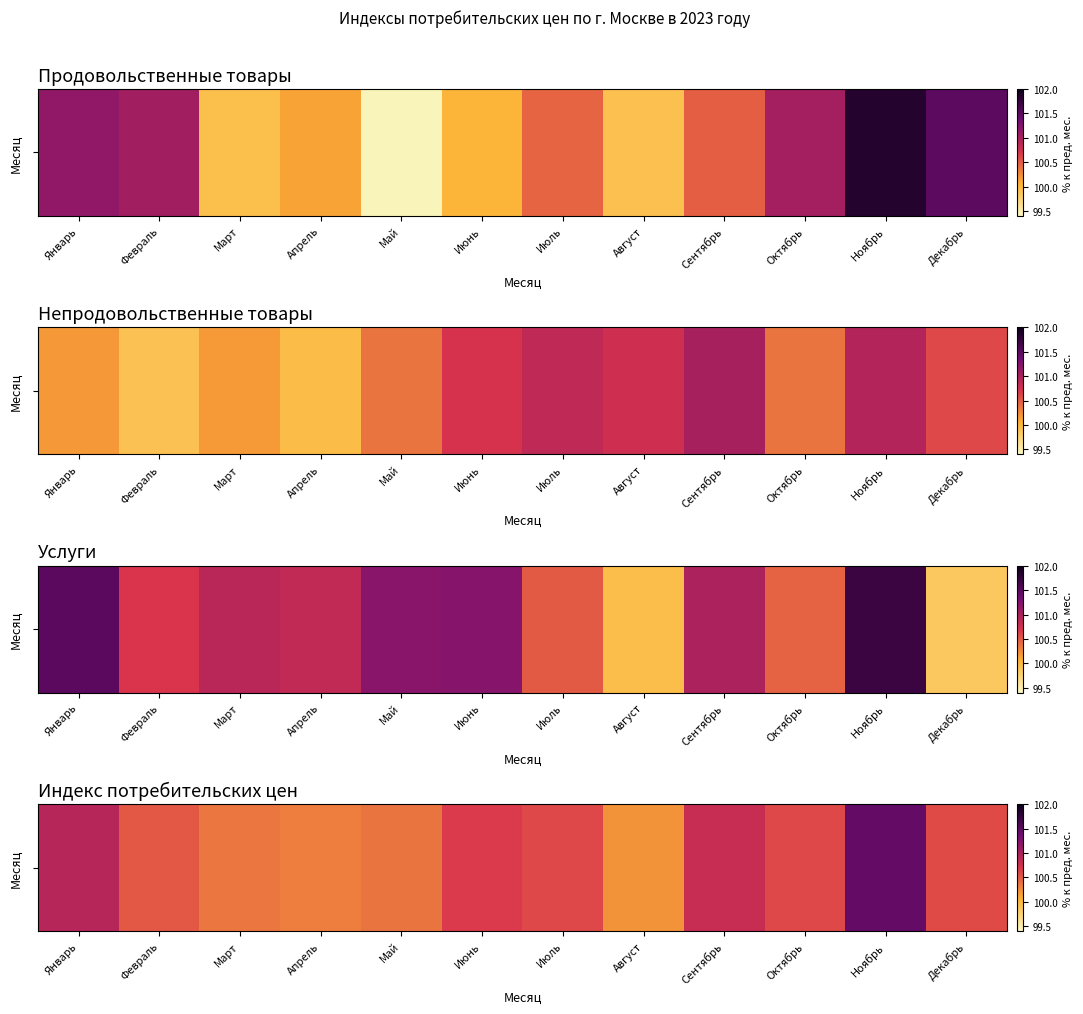

Reading right to left, extract all data points from this chart.

Декабрь=100.6	Ноябрь=101.4	Октябрь=100.6	Сентябрь=100.8	Август=100.2	Июль=100.6	Июнь=100.7	Май=100.4	Апрель=100.3	Март=100.4	Февраль=100.5	Январь=100.9